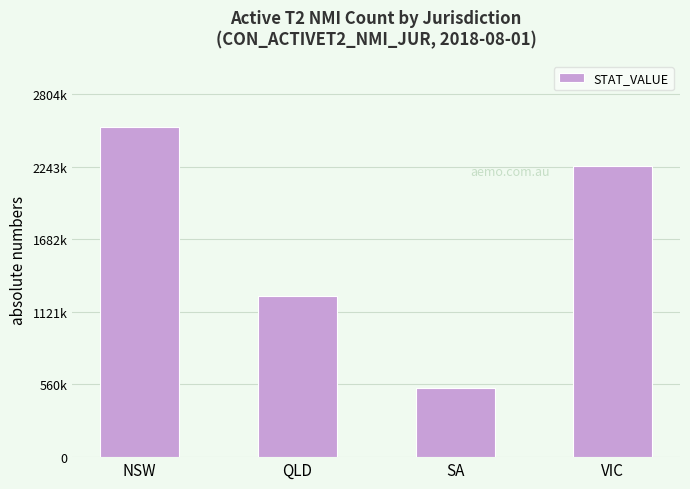

Where does the data first go above 2249438?

NSW